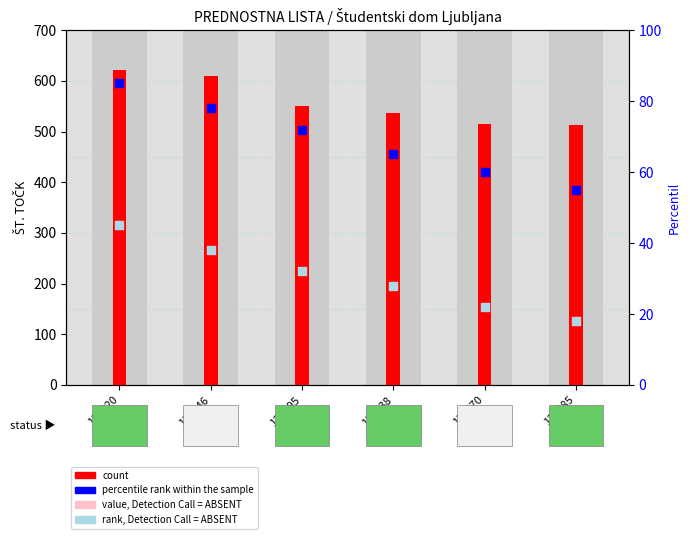

Is the value of rank, Detection Call = ABSENT at 126995 greater than the value of value, Detection Call = ABSENT at 133646?

No